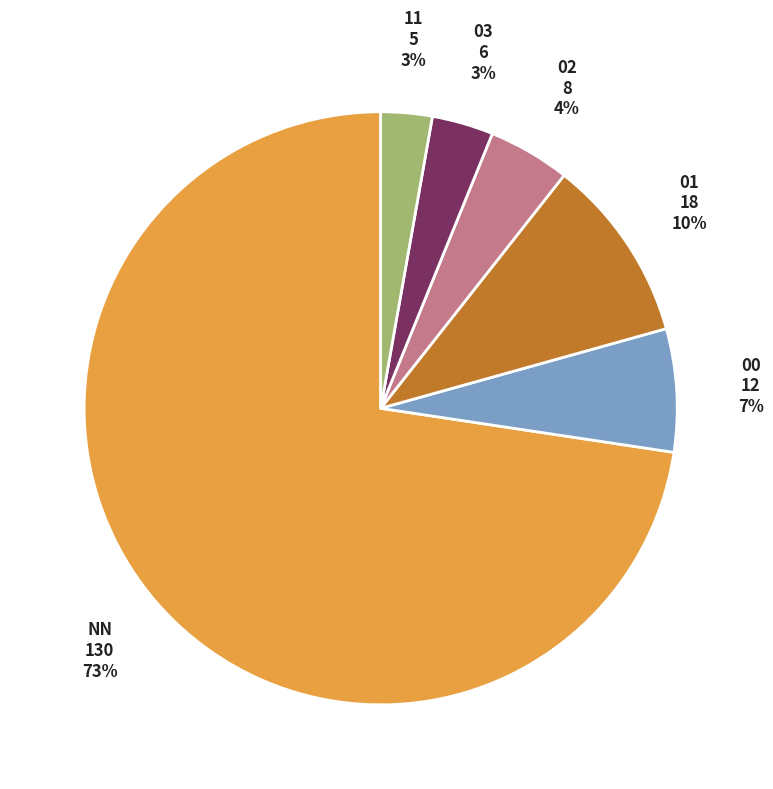

To the nearest percent, what is the average slice percentage?

17%